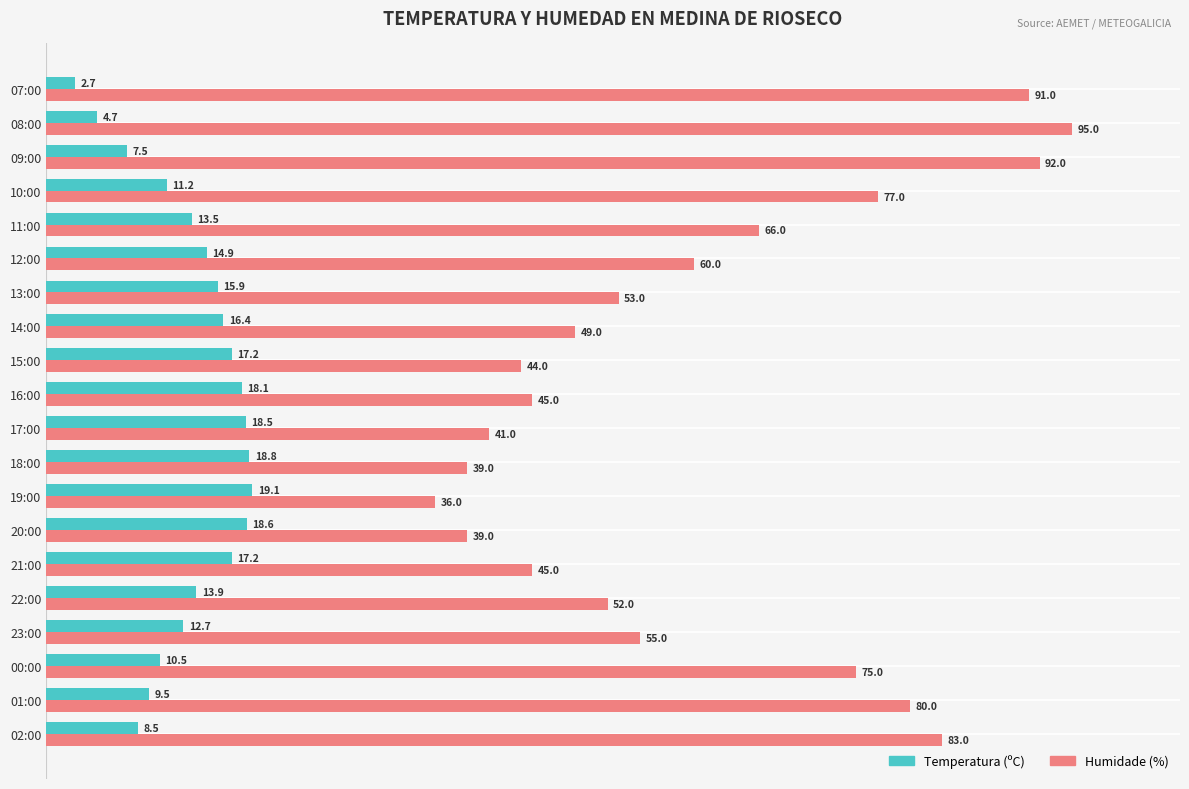

Rank the series by their maximum value, from lowest to highest.

Temperatura (ºC), Humidade (%)